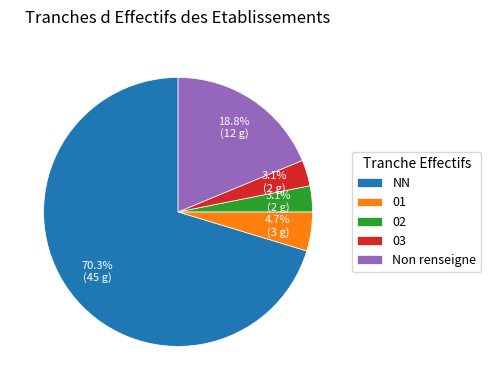

Does NN account for over 50% of the chart?

Yes